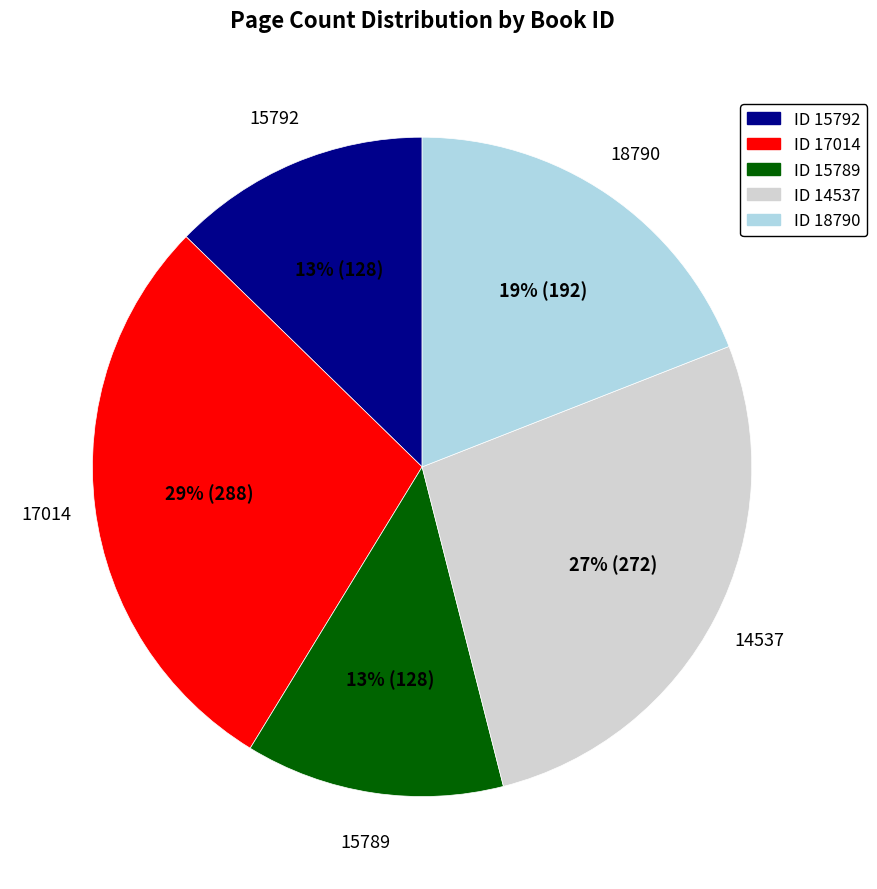

To the nearest percent, what is the difference between the largest and smallest slice percentages?

16%